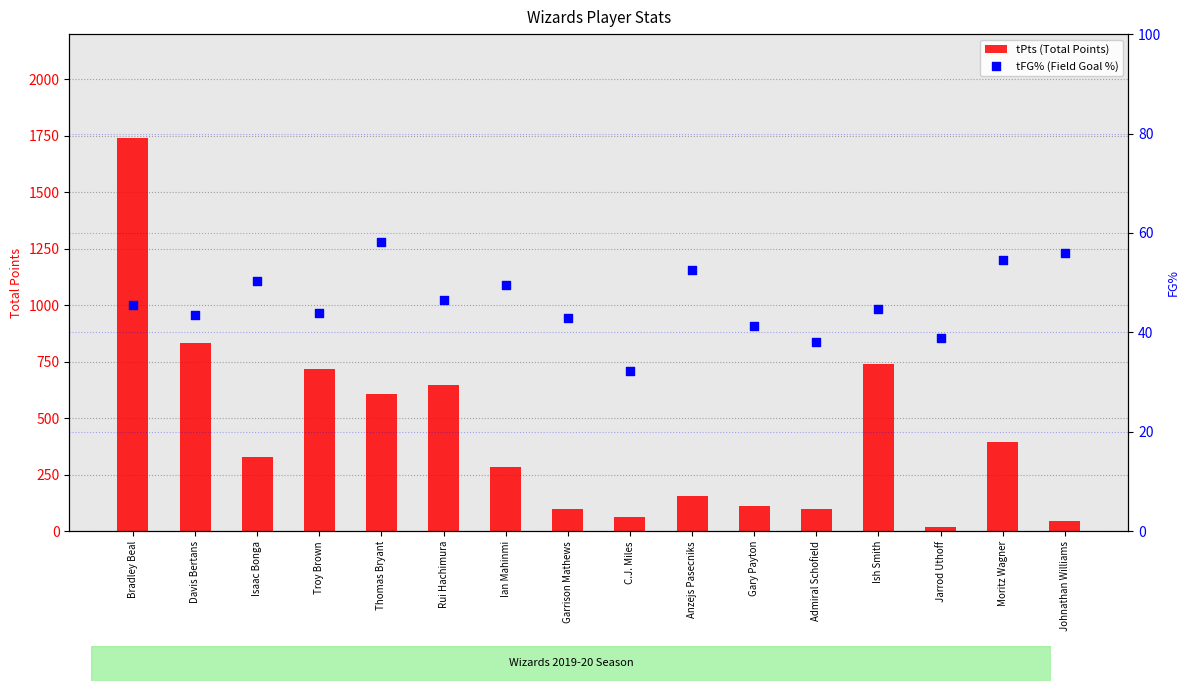

Which series has the largest total across all categories?

tPts (Total Points)